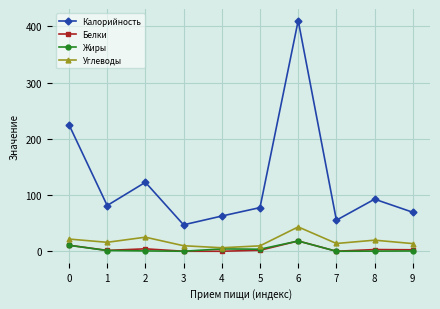

Count the number of categories in the chart.

10